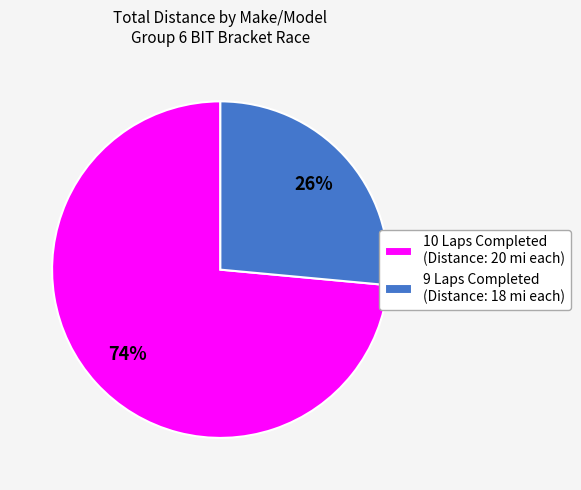

To the nearest percent, what portion does 10 Laps Completed (Distance: 20 mi each) represent?

74%